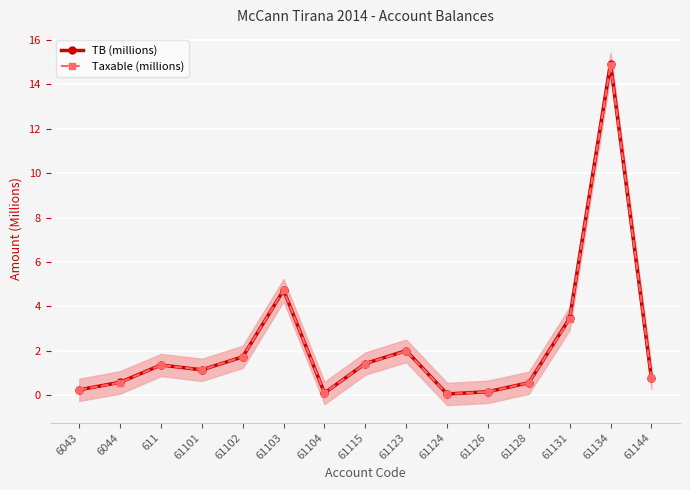

Which series has the largest total across all categories?

TB (millions)